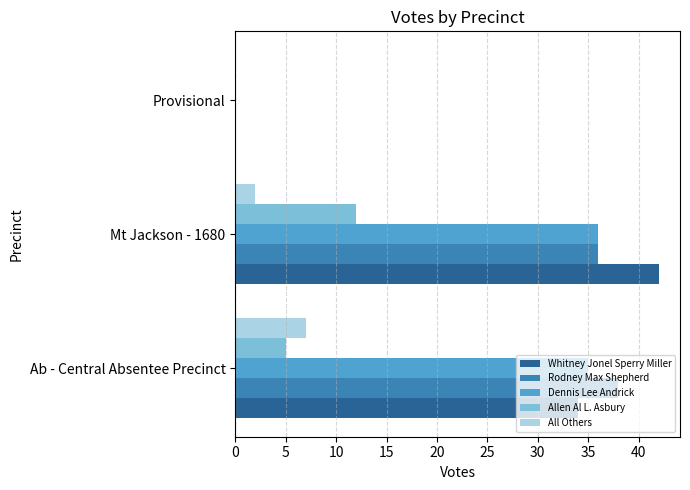

At which label is All Others closest to 3?

Mt Jackson - 1680